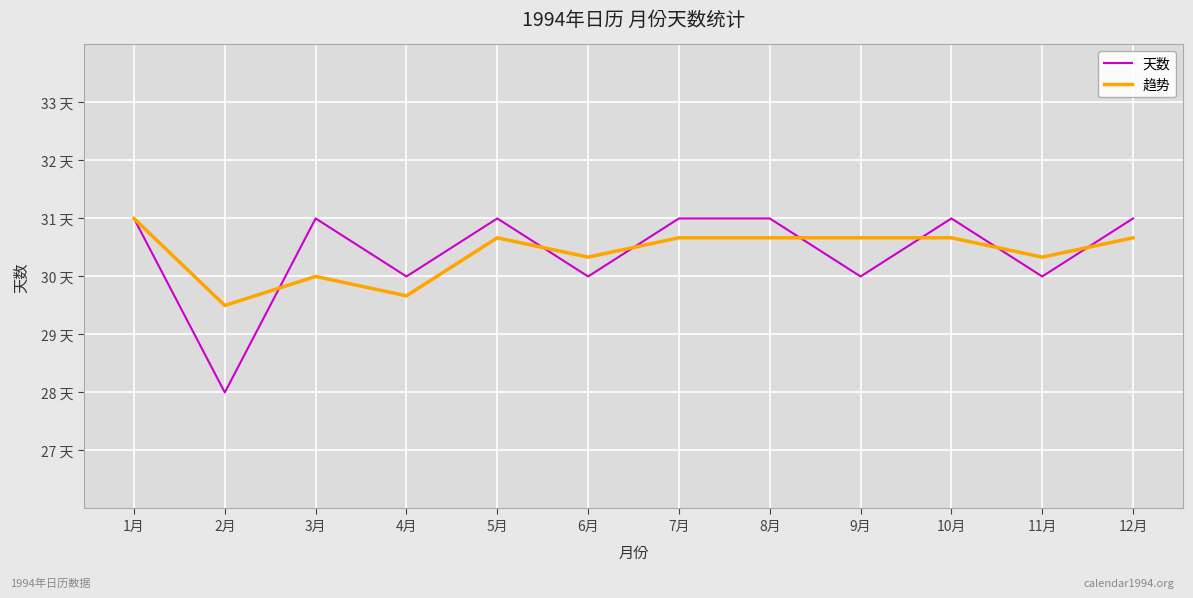

Is this an area chart (filled region under the line)?

No